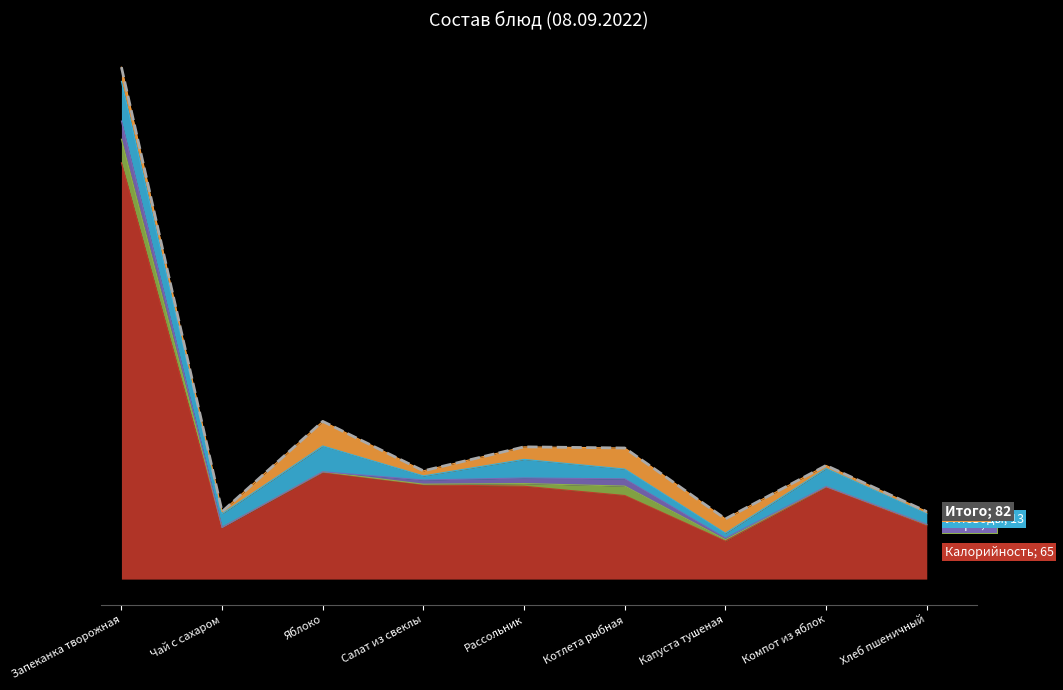

List the labels in order of value, largest first.

Запеканка творожная, Яблоко, Рассольник, Котлета рыбная, Компот из яблок, Салат из свеклы, Чай с сахаром, Хлеб пшеничный, Капуста тушеная